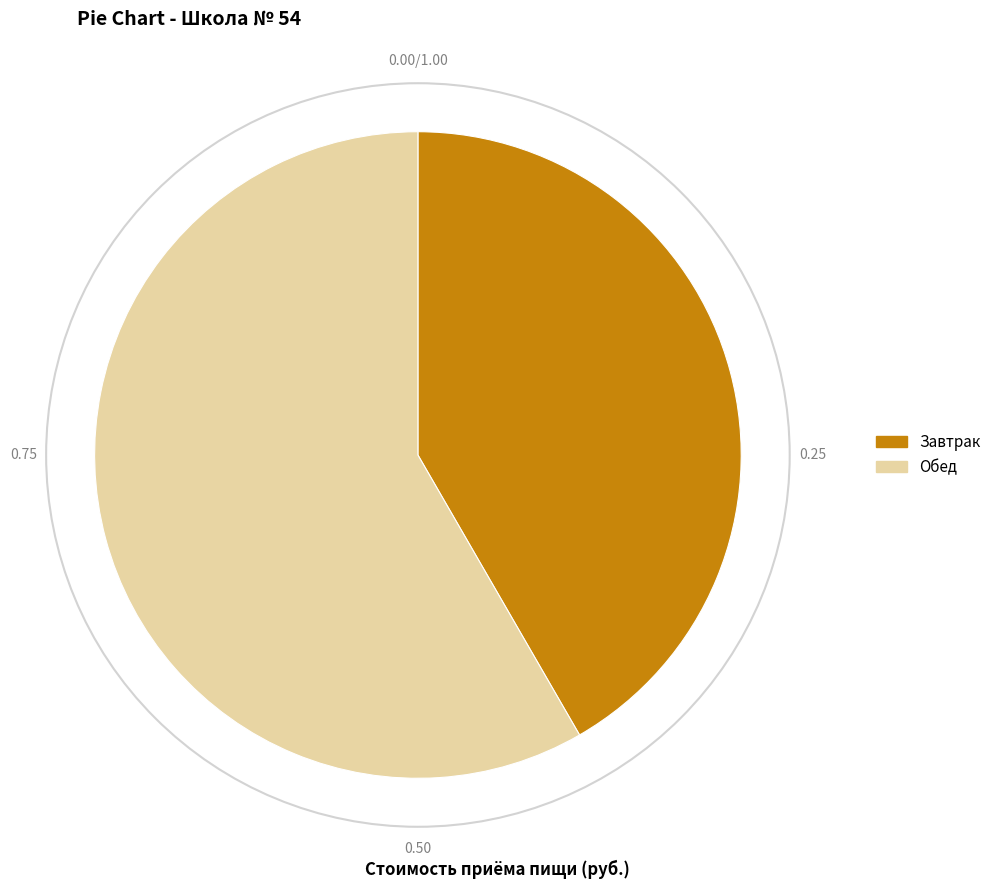

Which has a higher value, Завтрак or Обед?

Обед